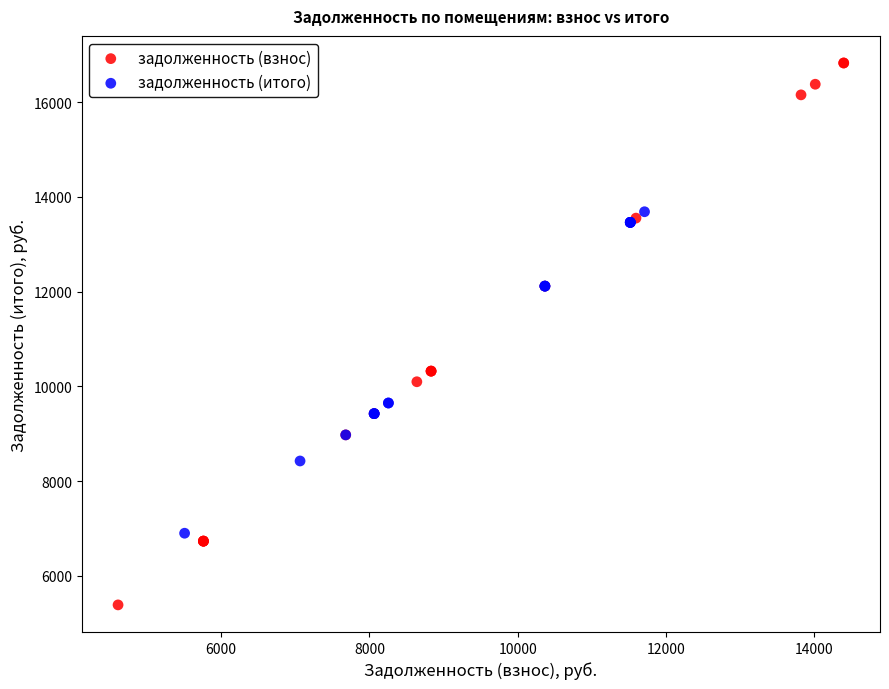

What are all the series names shown in the legend?

задолженность (взнос), задолженность (итого)